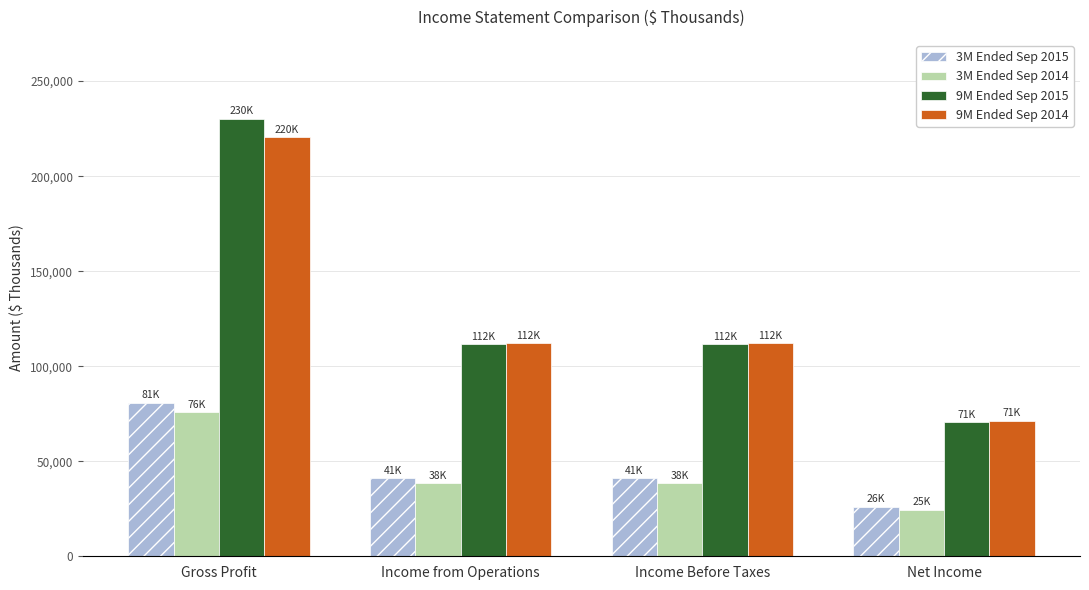

Is it true that 3M Ended Sep 2014 equals 38418 at Income Before Taxes?

True